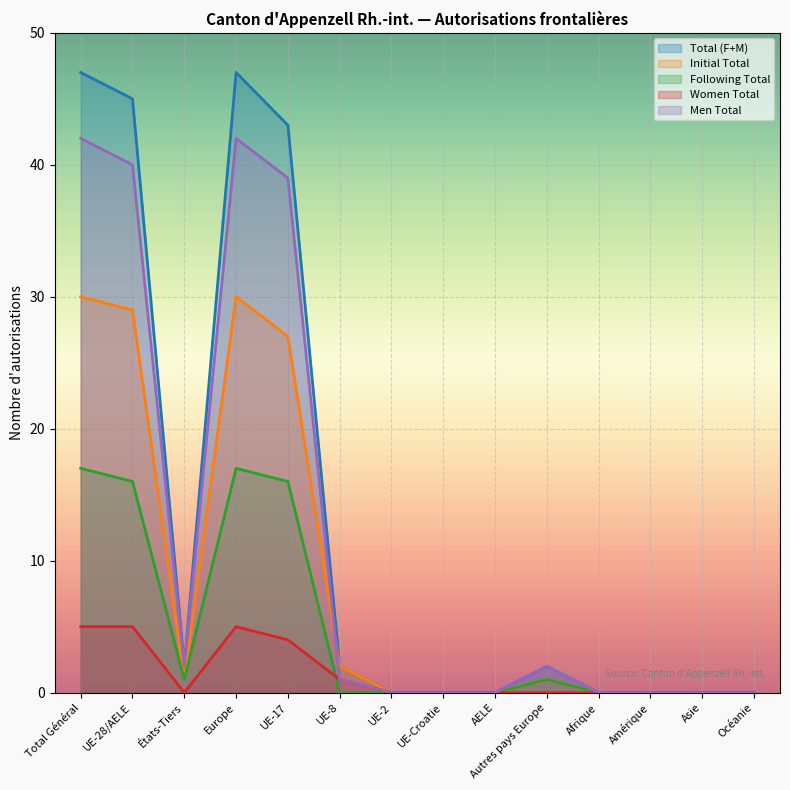

What is the sum of all Men Total values?

168